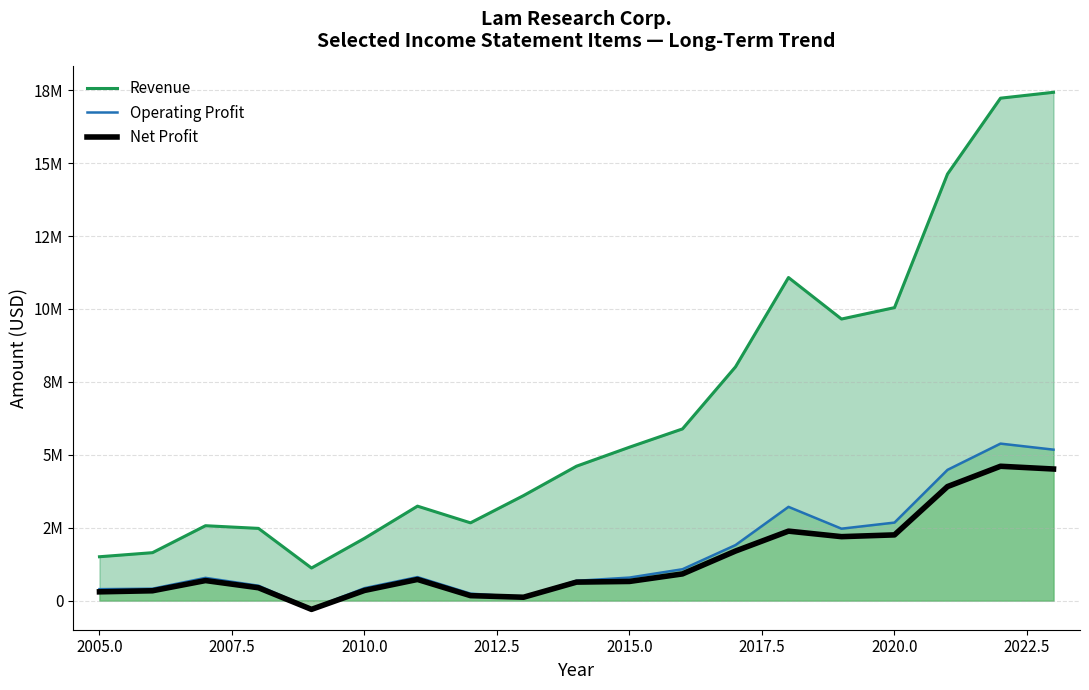

True or false: Revenue has more than 1 points higher than both neighbors.

True